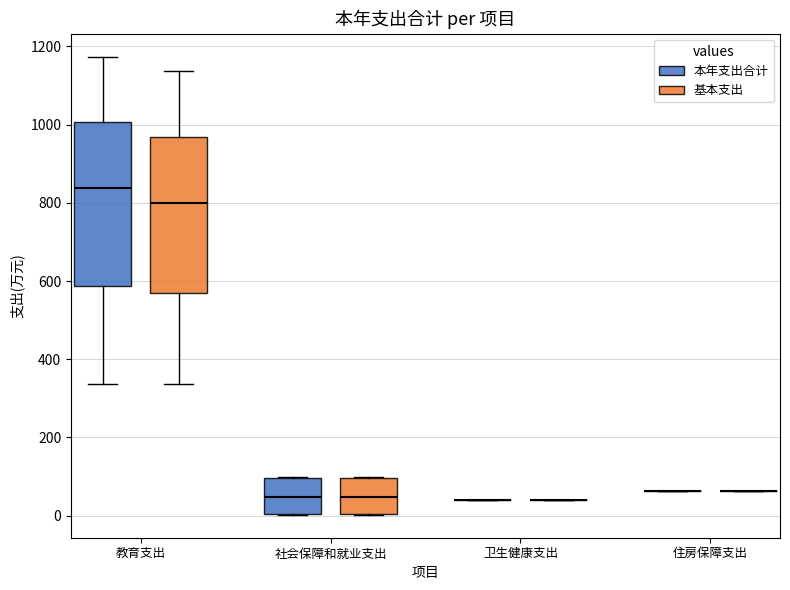

Where does the lower whisker of the box for 教育支出 (基本支出) end on the y-axis? The values are not printed on the chart, so give them approximately, as read against the axis.

340